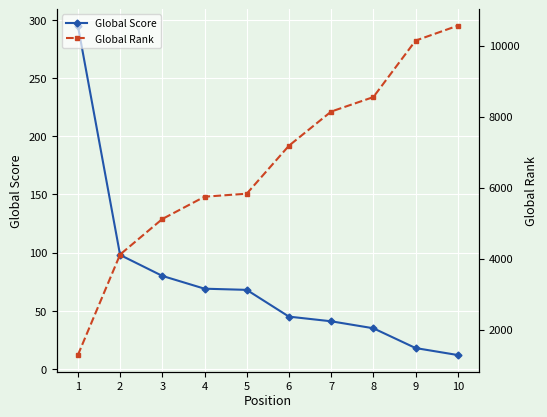

How many data points in Global Score are above 68?

4